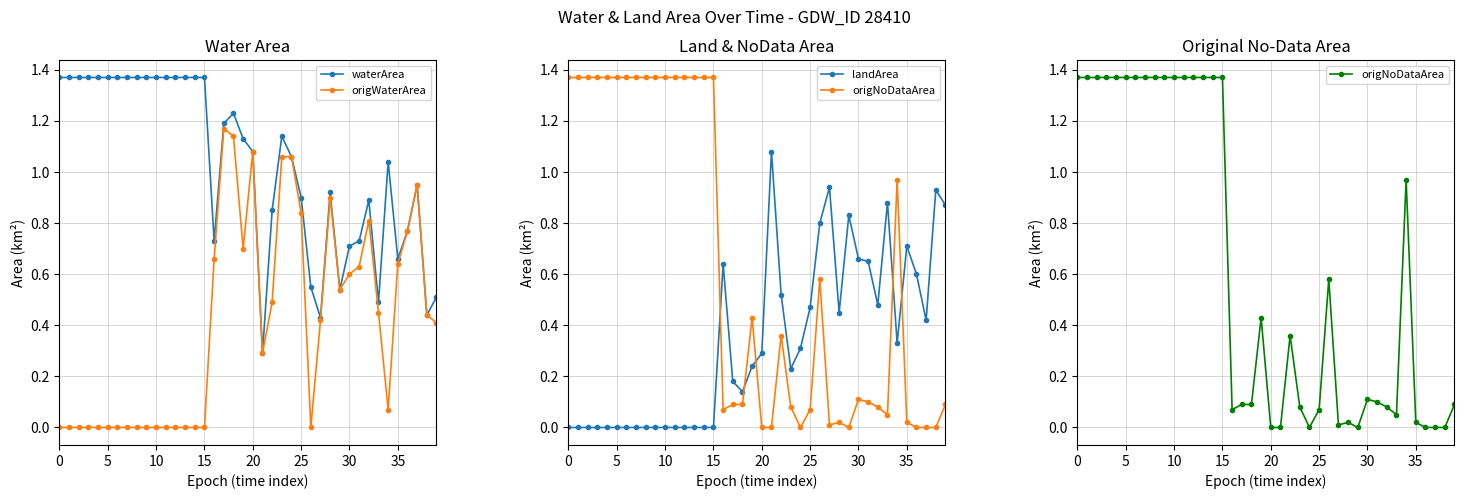

Is the value of origWaterArea at 16 greater than the value of landArea at 27?

No